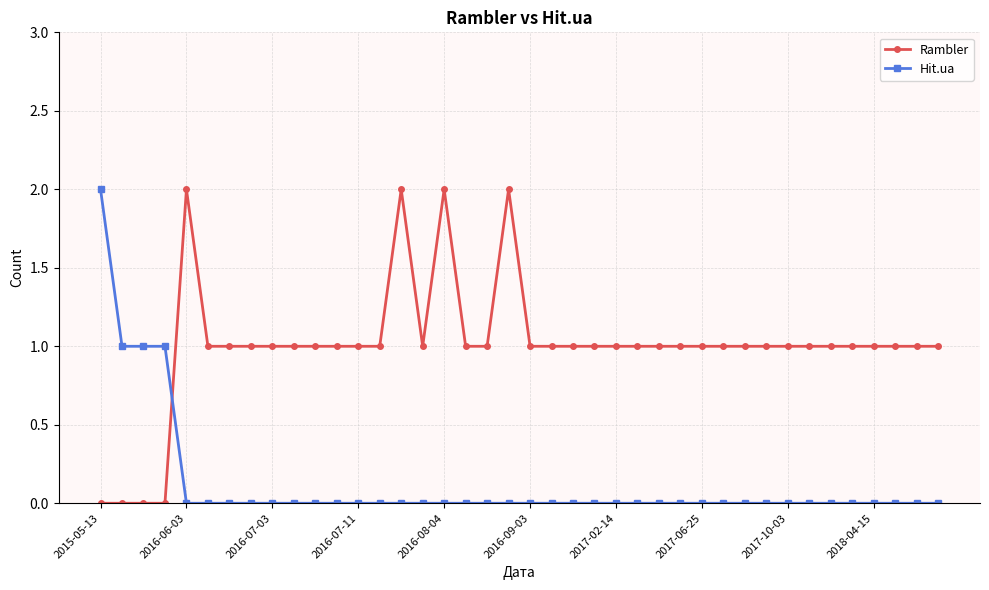

How many times do Hit.ua and Rambler cross each other?

1